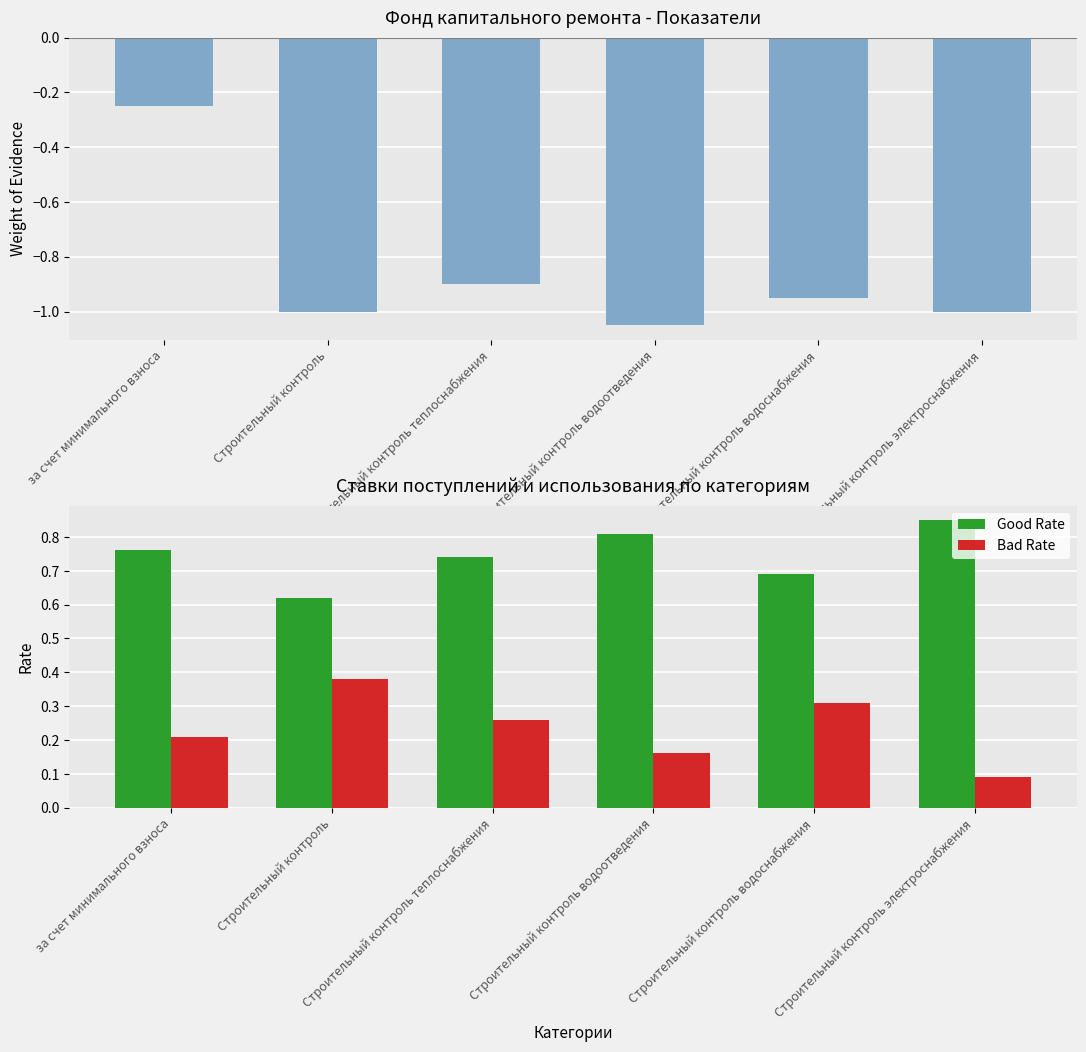

Reading left to right, transcribe all the data shown in this chart.

Weight of Evidence: за счет минимального взноса=-0.2	Строительный контроль=-1.0	Строительный контроль теплоснабжения=-0.9	Строительный контроль водоотведения=-1.1	Строительный контроль водоснабжения=-0.9	Строительный контроль электроснабжения=-1.0
Good Rate: за счет минимального взноса=0.8	Строительный контроль=0.6	Строительный контроль теплоснабжения=0.7	Строительный контроль водоотведения=0.8	Строительный контроль водоснабжения=0.7	Строительный контроль электроснабжения=0.8
Bad Rate: за счет минимального взноса=0.2	Строительный контроль=0.4	Строительный контроль теплоснабжения=0.3	Строительный контроль водоотведения=0.2	Строительный контроль водоснабжения=0.3	Строительный контроль электроснабжения=0.1